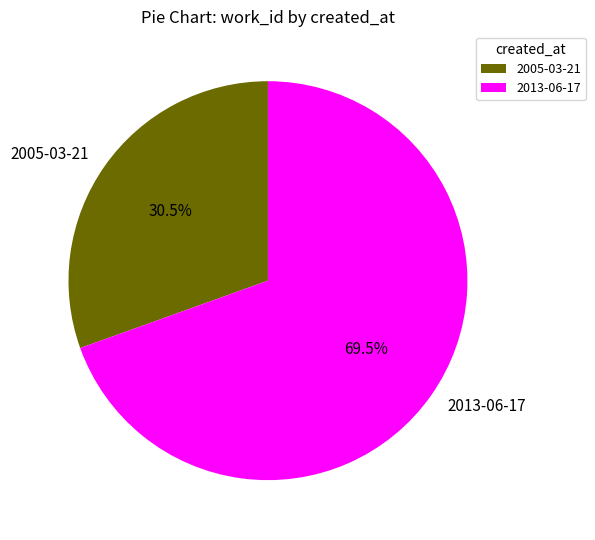

What is the smallest slice in the pie chart?

2005-03-21